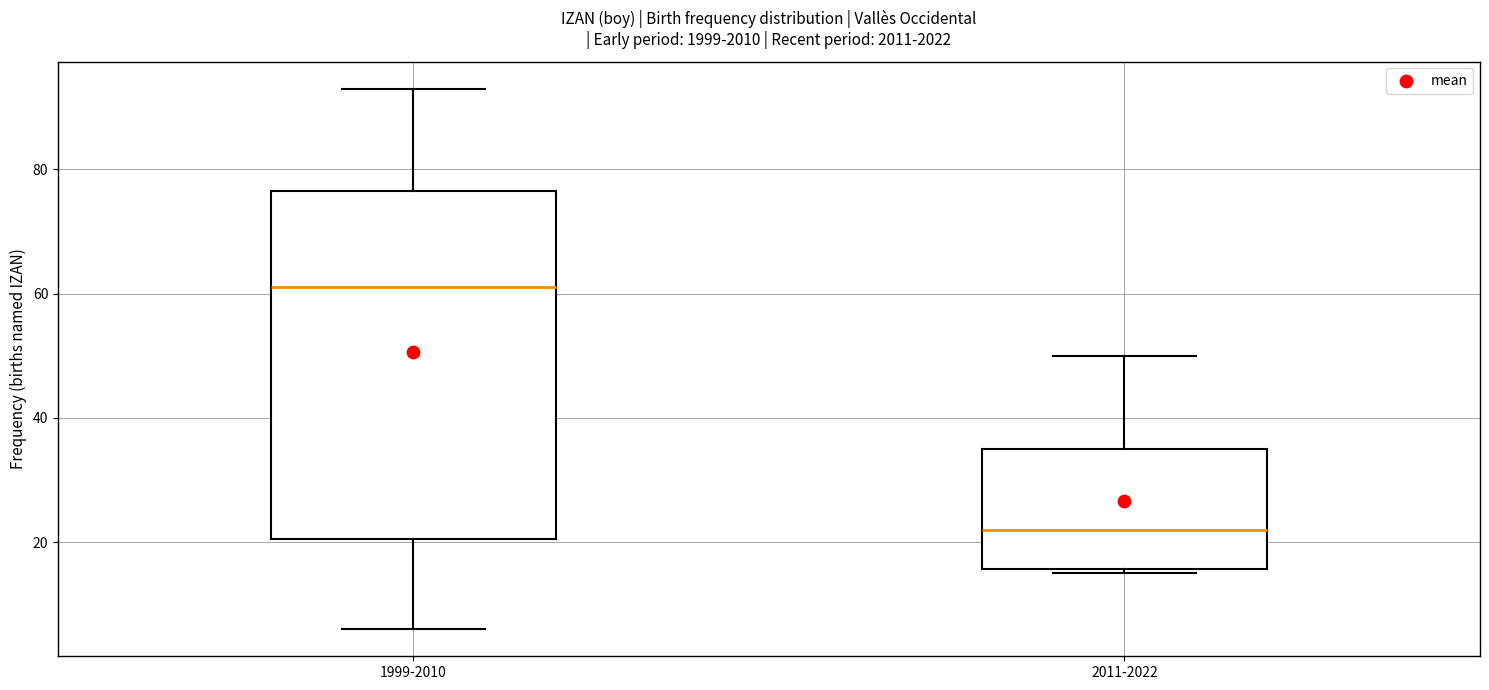

Reading left to right, read every box against the y-axis: the position of its median line, the range the box covers, and the ends of its whiskers. The values are not printed on the chart, so give them approximately, as read against the axis.

1999-2010: median 62, box 20 to 76, whiskers 6 to 94
2011-2022: median 22, box 16 to 36, whiskers 16 (just below the box's lower edge) to 50